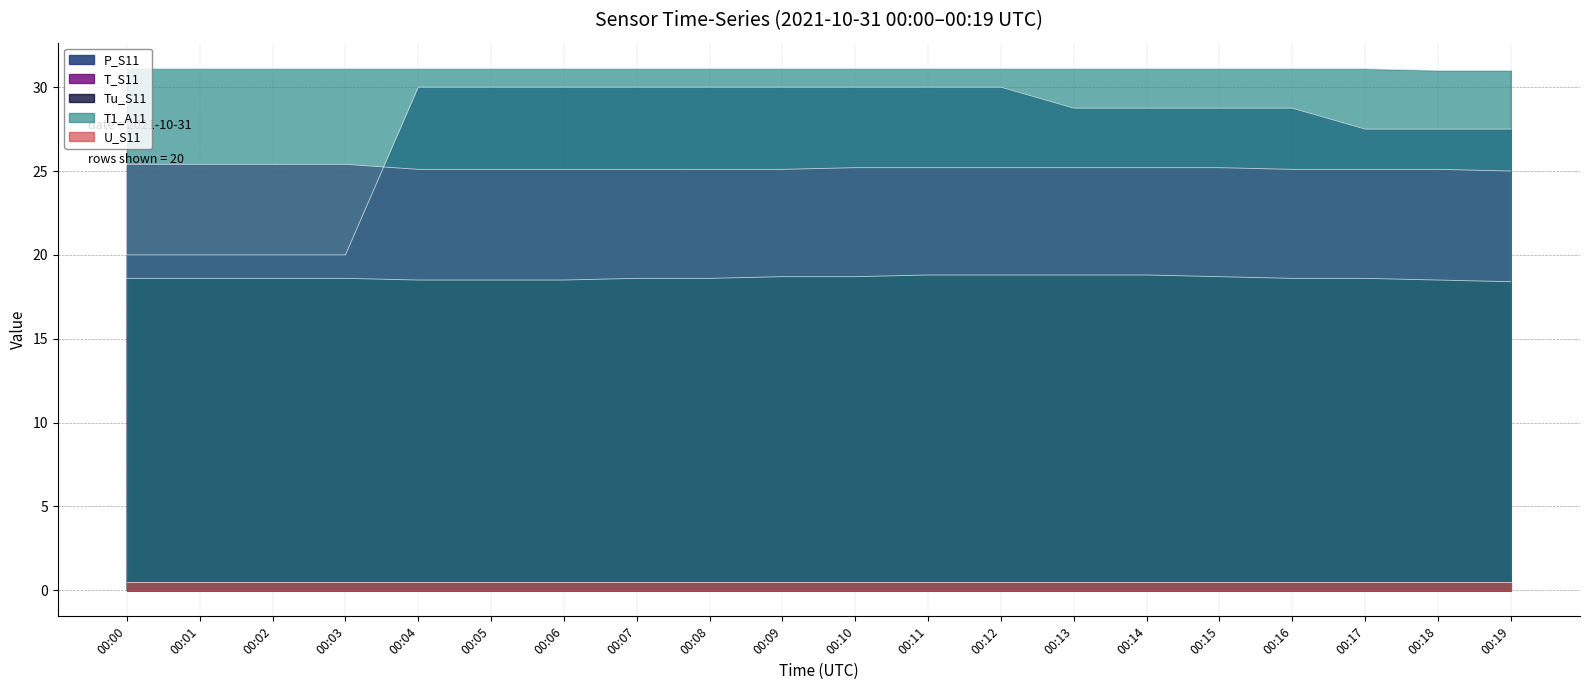

Which series has the largest total across all categories?

T1_A11